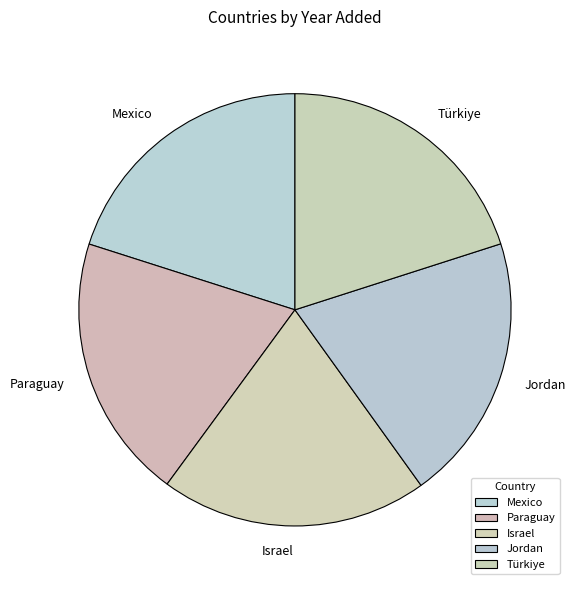

To the nearest percent, what portion does Türkiye represent?

20%